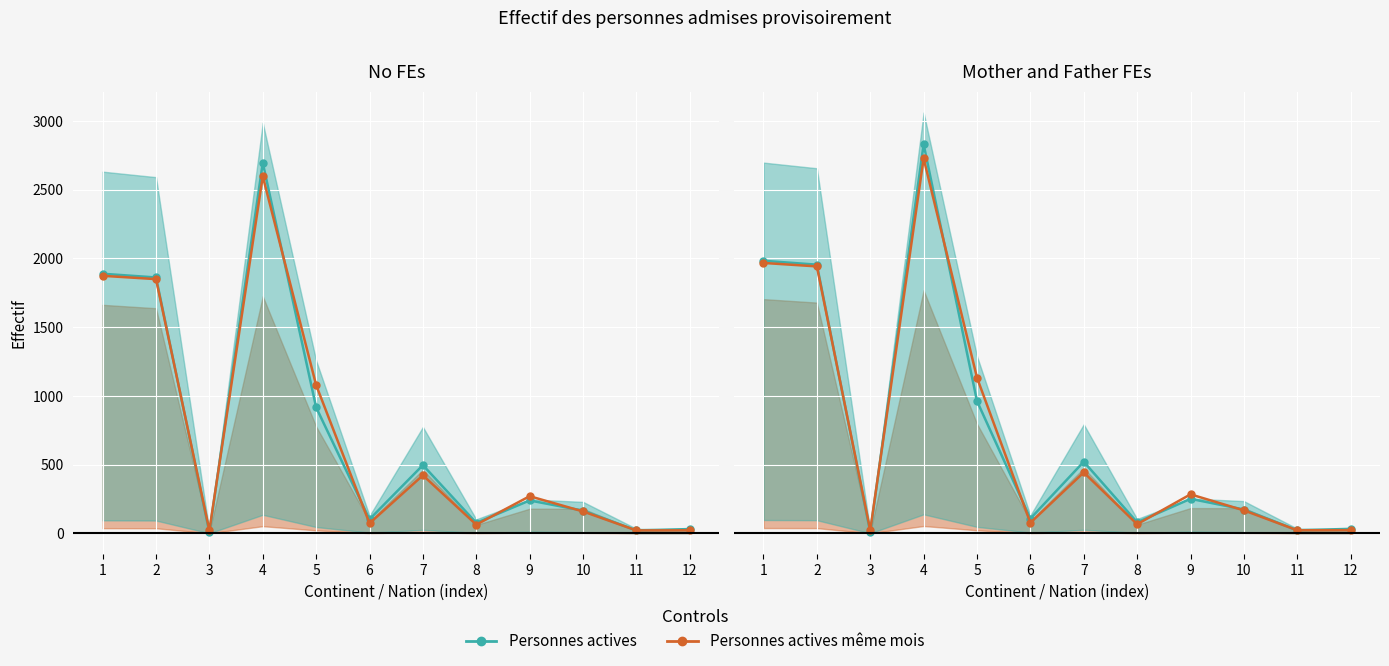

At which category does Personnes actives même mois reach its first local peak?

4